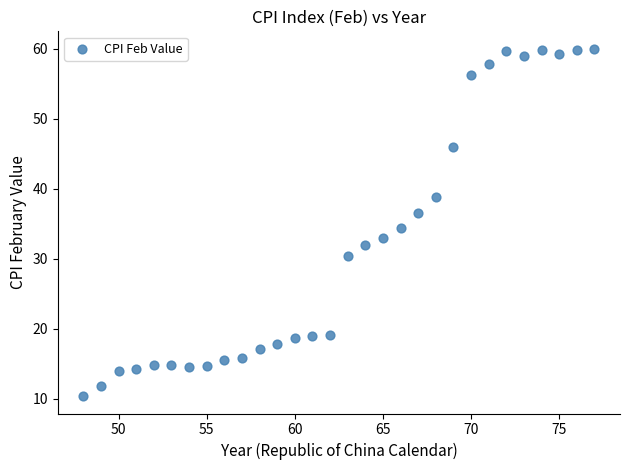

What is the range of Y values (max minus min)?

49.6